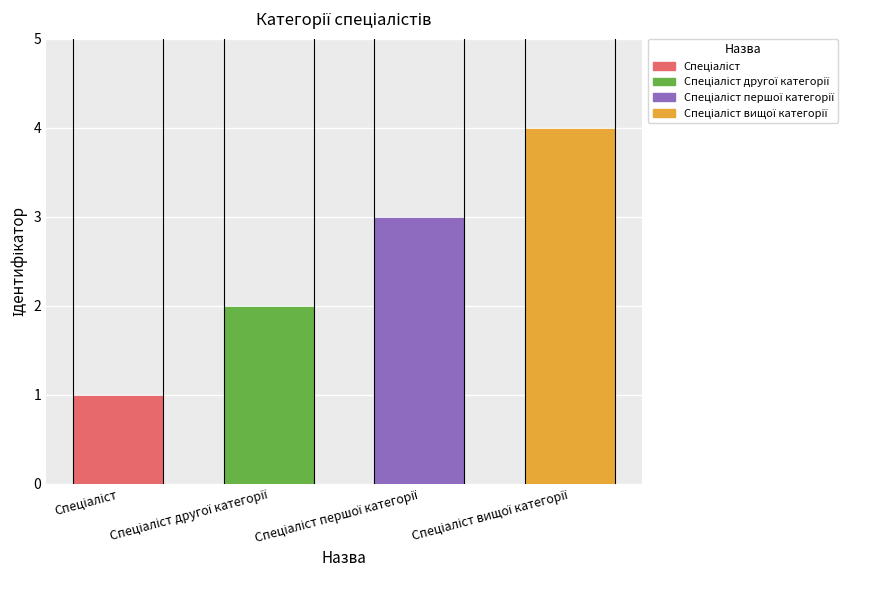

What is the greatest value displayed?

4